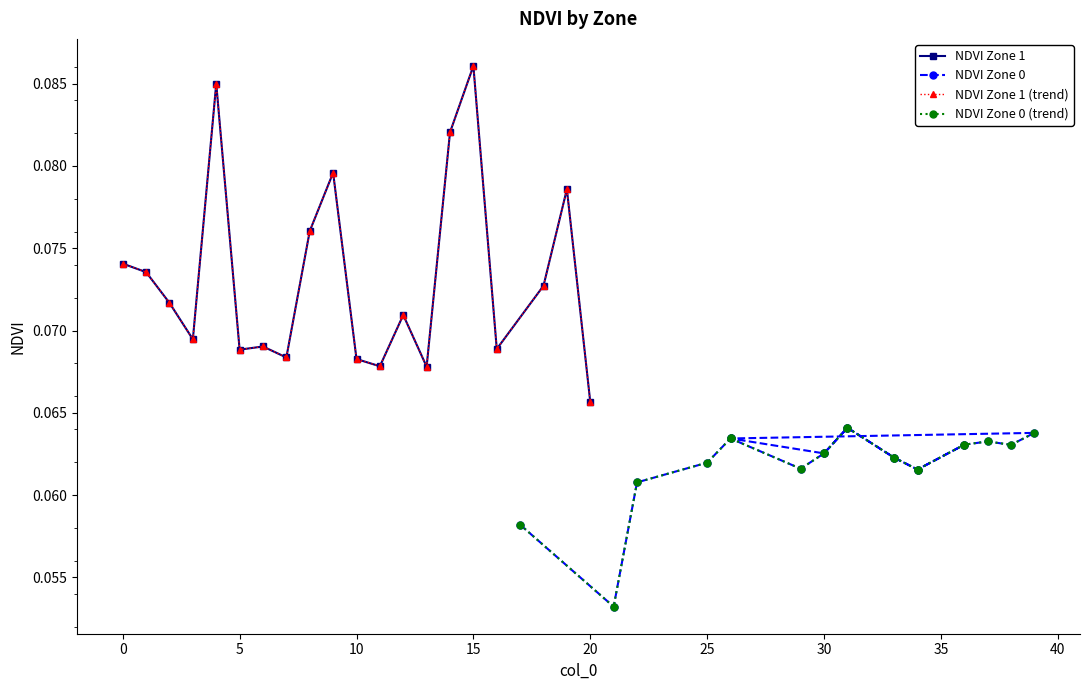

How many categories are shown in the chart?

20